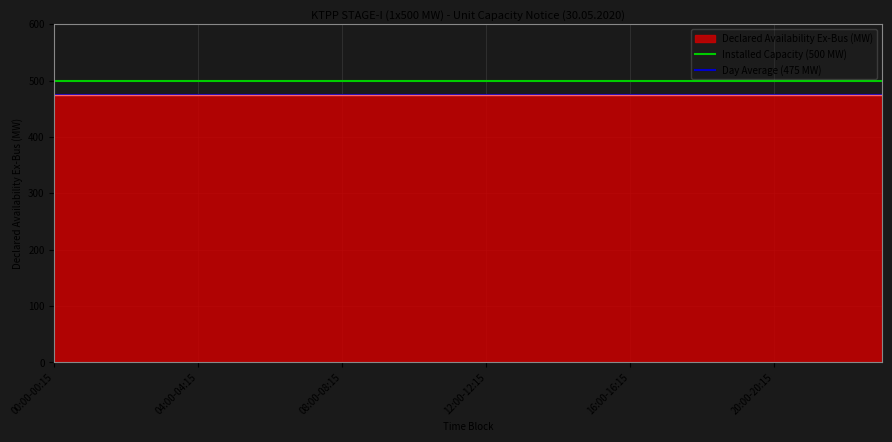

What is the label of the 1st point from the left?

00:00-00:15